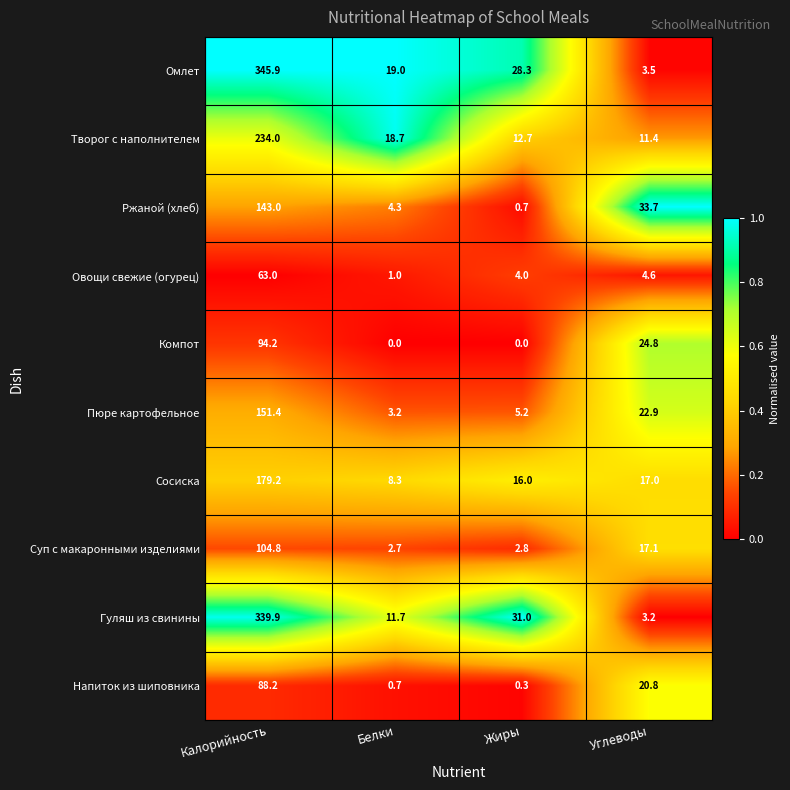

What is the maximum value for Компот?

94.2